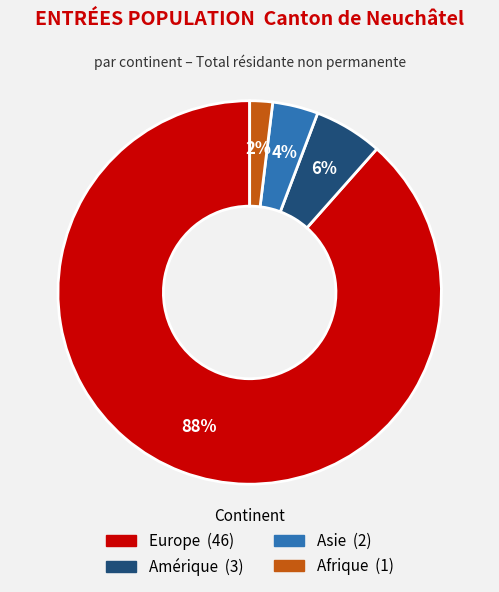

What is the smallest slice in the pie chart?

Afrique